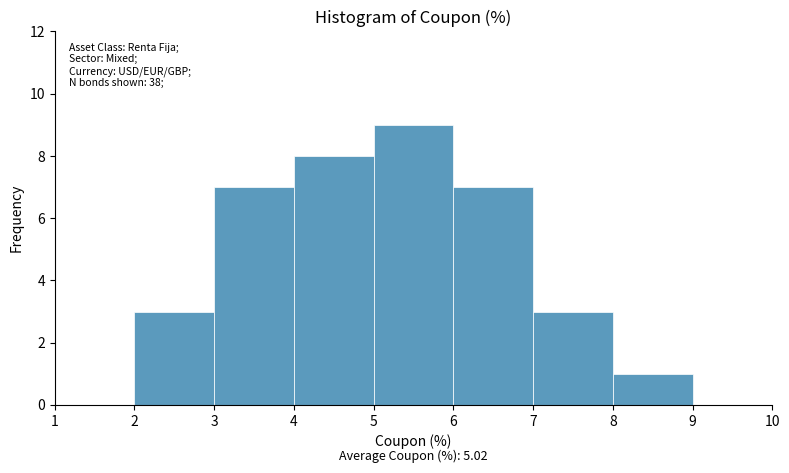

Which range on the x-axis has the tallest bar?

5 to 6